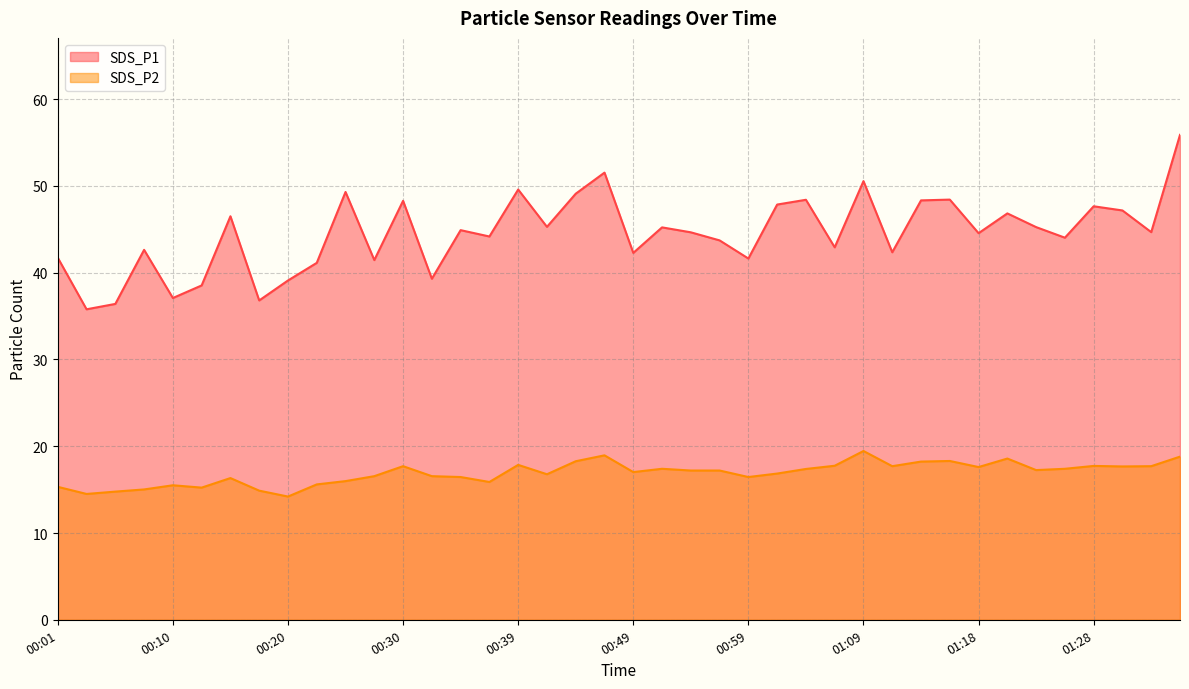

Rank the series by their average value, from lowest to highest.

SDS_P2, SDS_P1